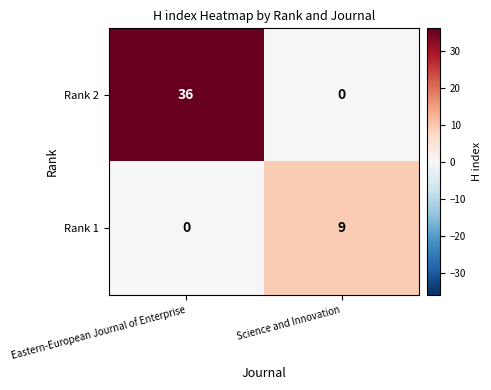

Which series has the largest range (max minus min)?

Rank 2